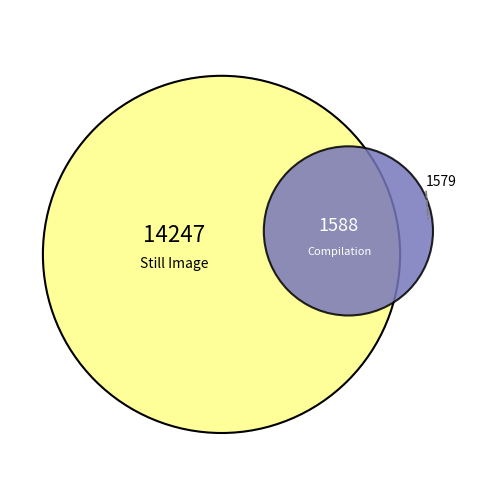

What portion of the pie excludes Compilation 15?

90.0%